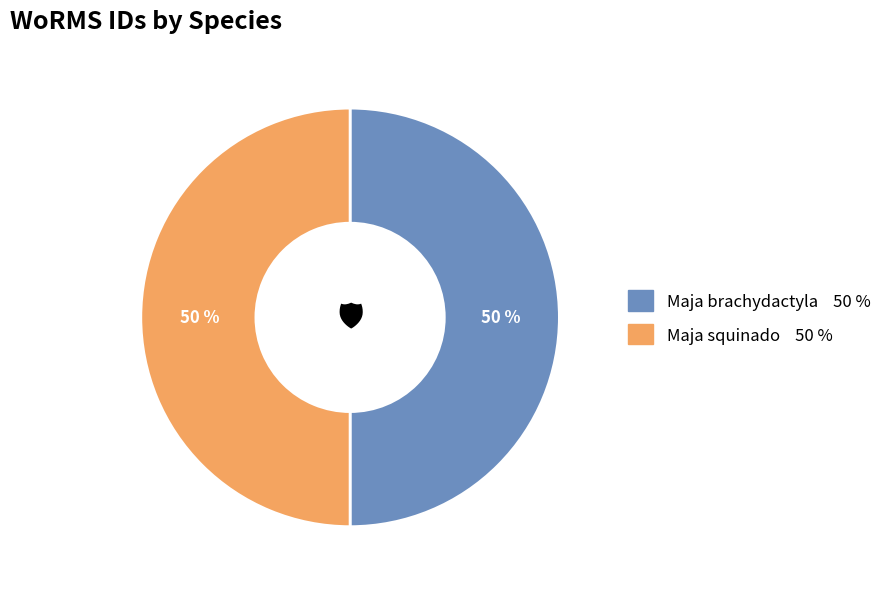

To the nearest percent, what is the average slice percentage?

50%